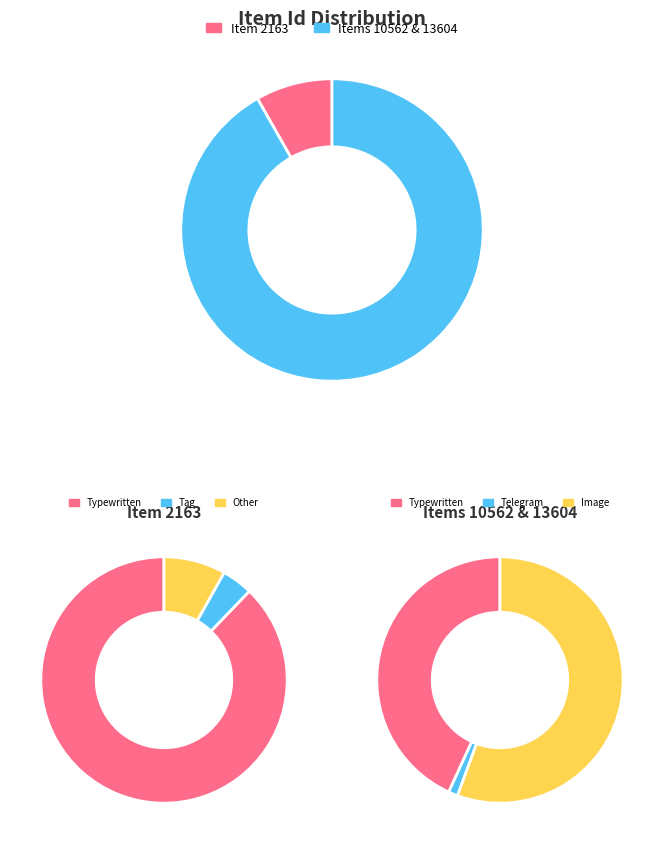

What percentage is the MB78_4_82_001.jpg (13604) slice, to the nearest percent?

52%